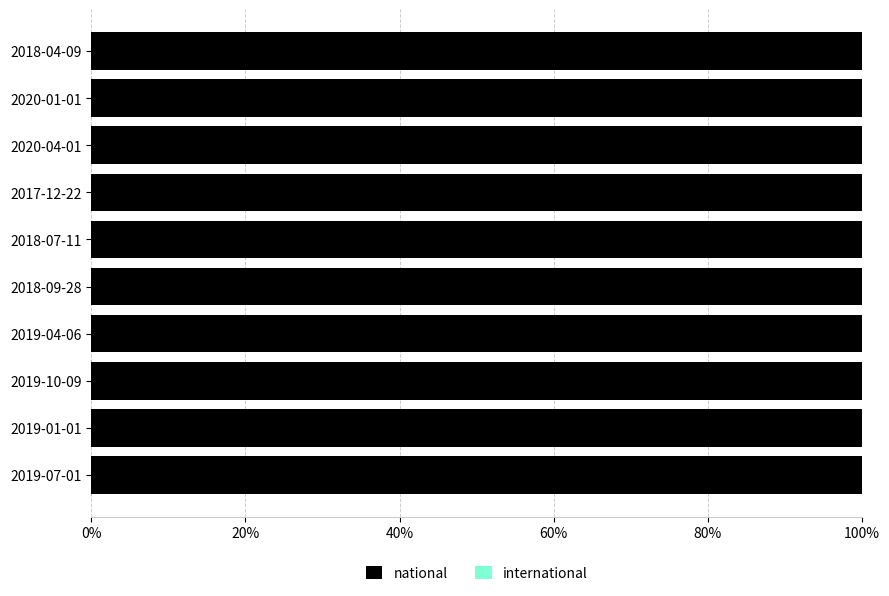

List the series in order of their peak value, highest first.

national, international